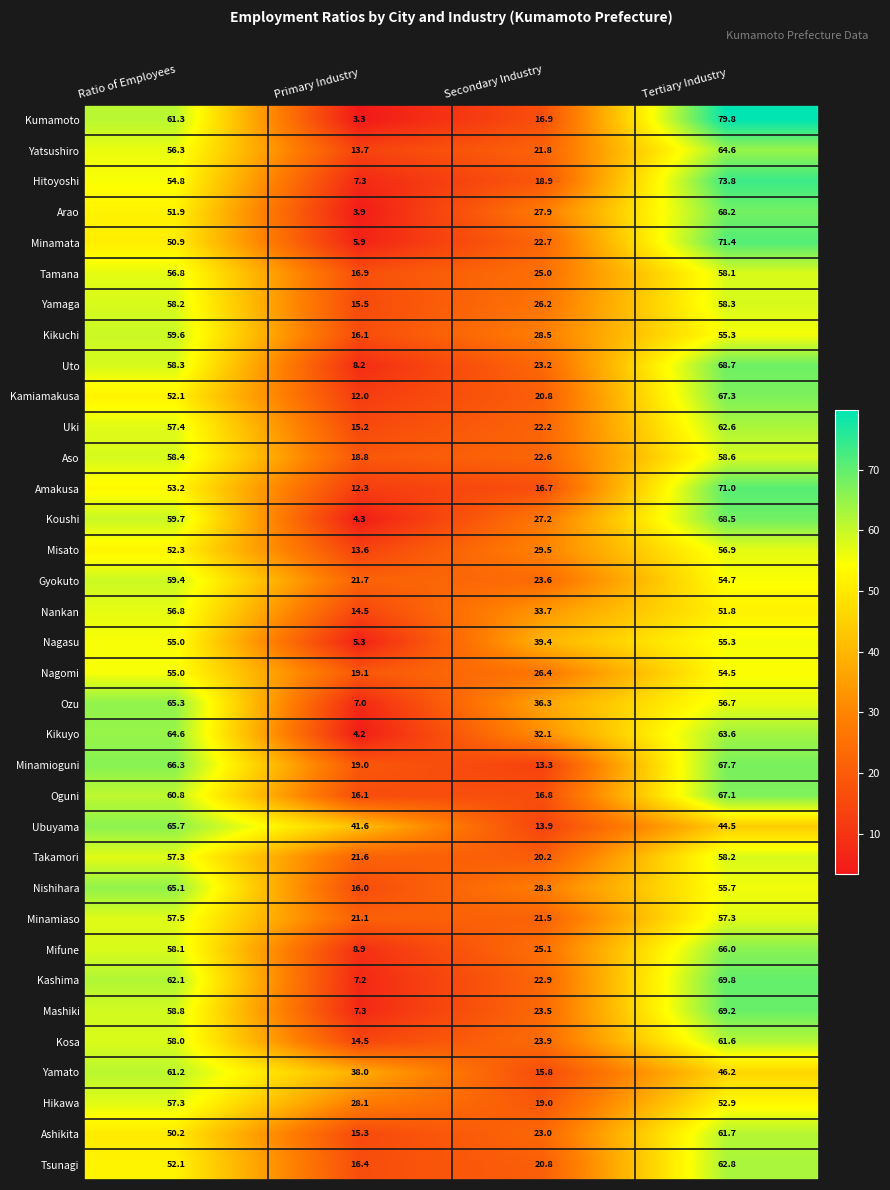

At how many categories does at least one series exceed 58?

2